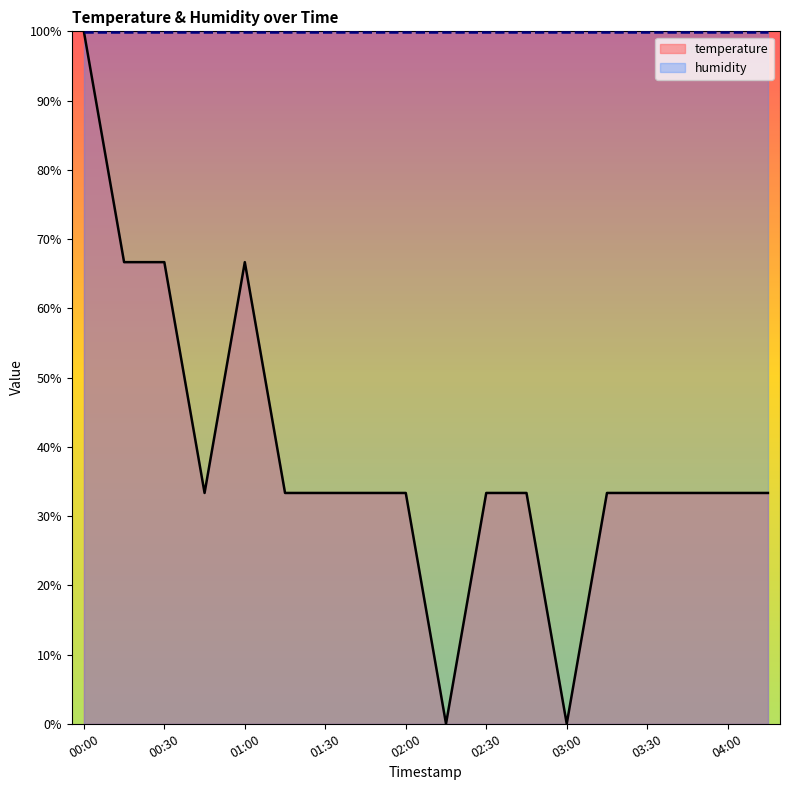

Rank the categories by value from highest to lowest.

00:00, 00:15, 00:30, 01:00, 00:45, 01:15, 01:30, 01:45, 02:00, 02:30, 02:45, 03:15, 03:30, 03:45, 04:00, 04:15, 02:15, 03:00